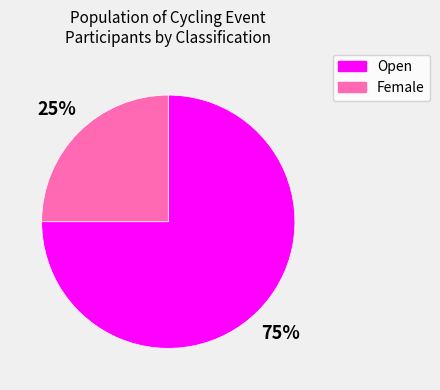

Is the sum of Open and Female greater than half?

Yes